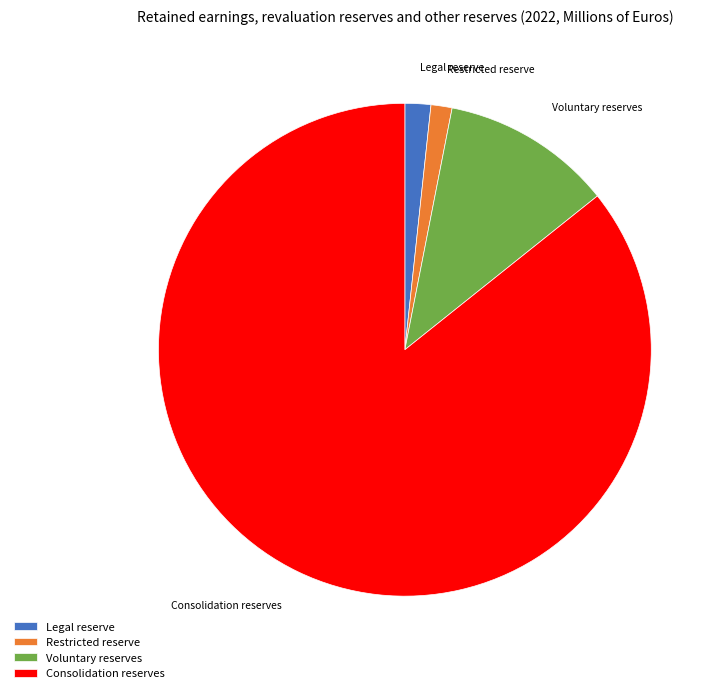

Which slice is the largest?

Consolidation reserves